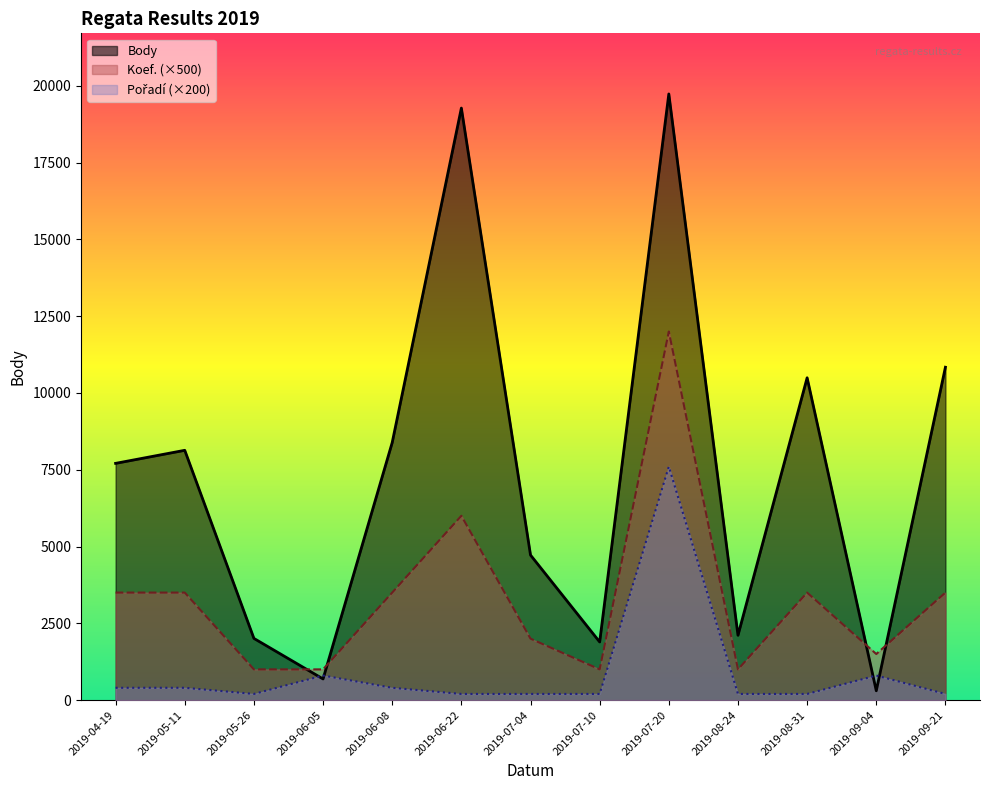

Reading right to left, extract all data points from this chart.

Body: 2019-09-21=10837	2019-09-04=303	2019-08-31=10493	2019-08-24=2110	2019-07-20=19734	2019-07-10=1892	2019-07-04=4721	2019-06-22=19274	2019-06-08=8385	2019-06-05=688	2019-05-26=2008	2019-05-11=8132	2019-04-19=7707
Koef.: 2019-09-21=3500	2019-09-04=1500	2019-08-31=3500	2019-08-24=1000	2019-07-20=12000	2019-07-10=1000	2019-07-04=2000	2019-06-22=6000	2019-06-08=3500	2019-06-05=1000	2019-05-26=1000	2019-05-11=3500	2019-04-19=3500
Pořadí: 2019-09-21=200	2019-09-04=800	2019-08-31=200	2019-08-24=200	2019-07-20=7600	2019-07-10=200	2019-07-04=200	2019-06-22=200	2019-06-08=400	2019-06-05=800	2019-05-26=200	2019-05-11=400	2019-04-19=400